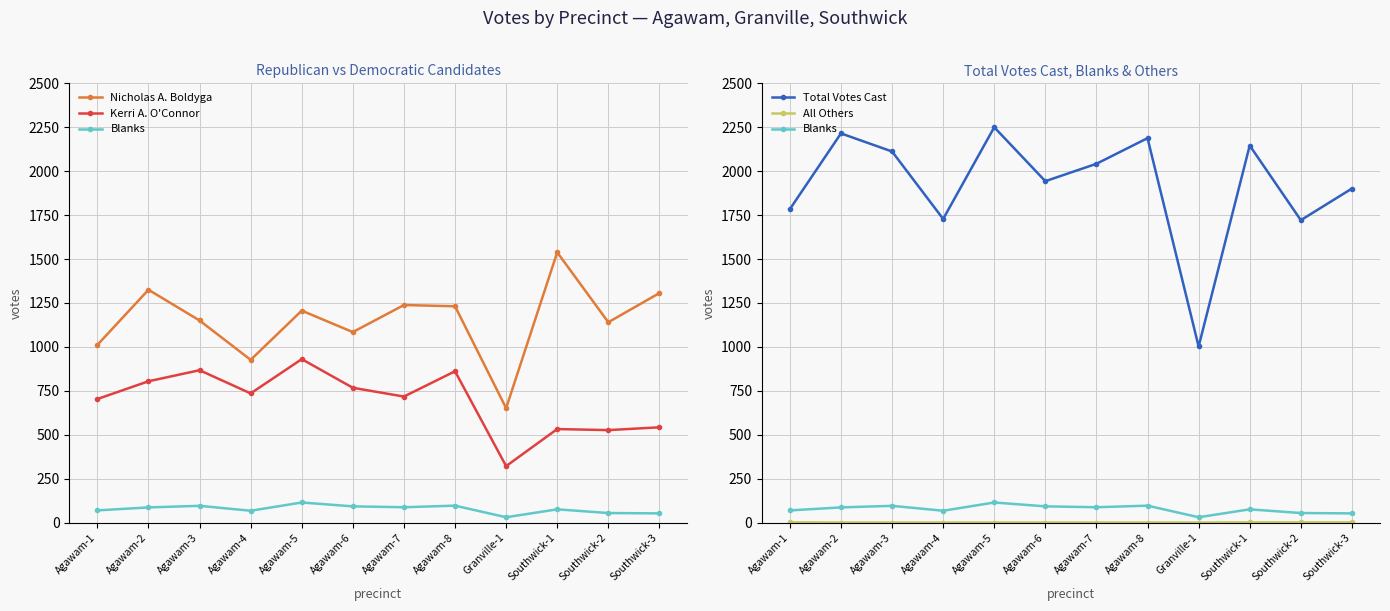

List the labels in order of Blanks value, smallest first.

Granville-1, Southwick-3, Southwick-2, Agawam-4, Agawam-1, Southwick-1, Agawam-2, Agawam-7, Agawam-6, Agawam-3, Agawam-8, Agawam-5